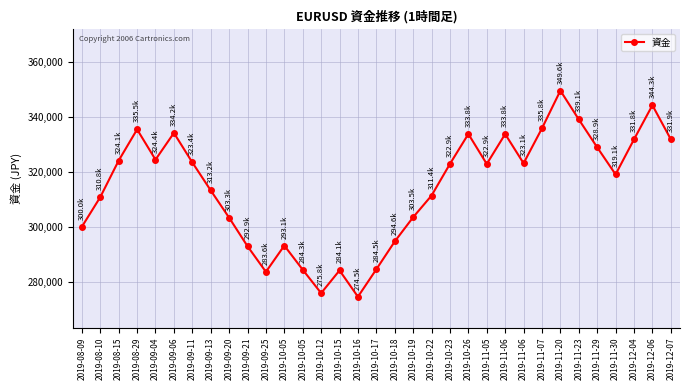

Where is the first local maximum?

2019-08-29